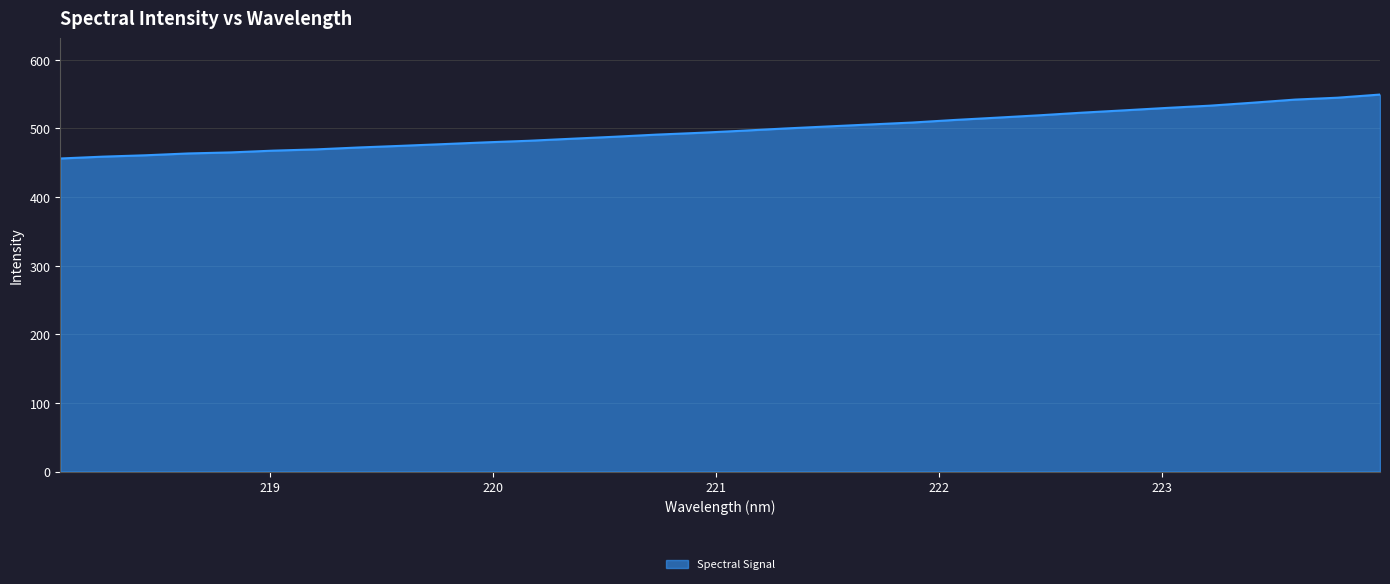

What is the difference between the maximum and minimum values?

93.2